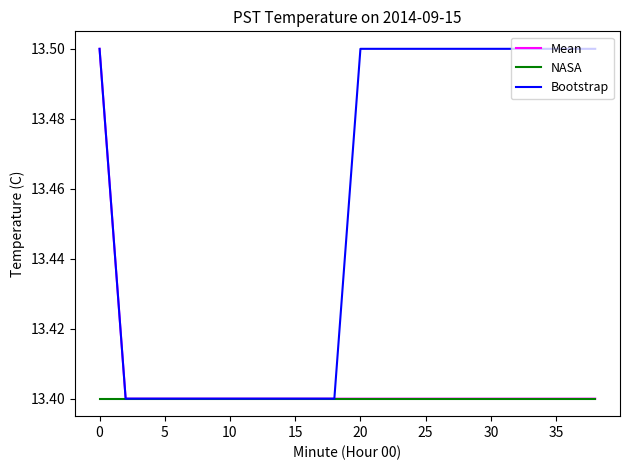

What is the maximum value for Mean?

13.5